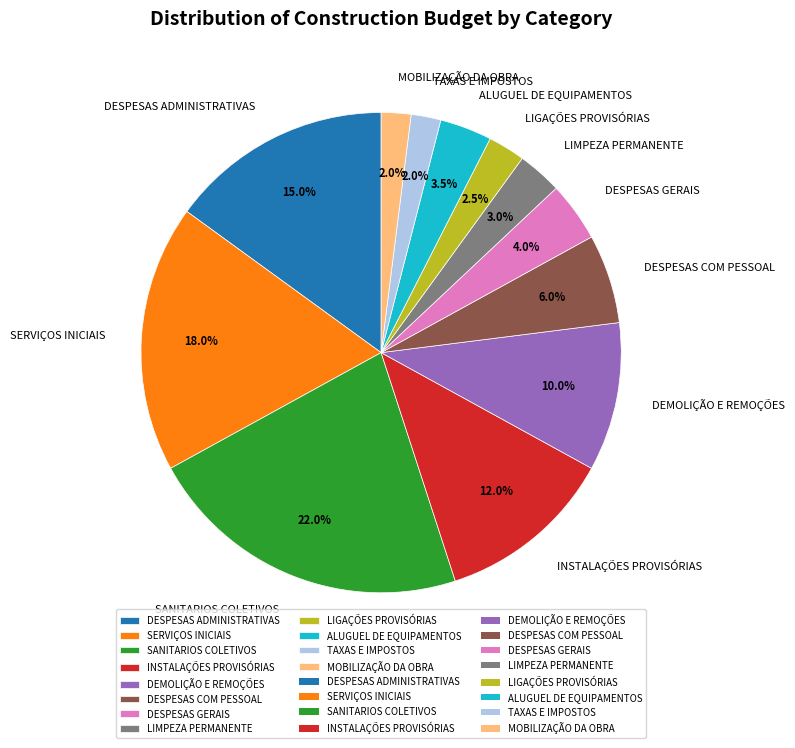

To the nearest percent, what is the difference between the largest and smallest slice percentages?

20%